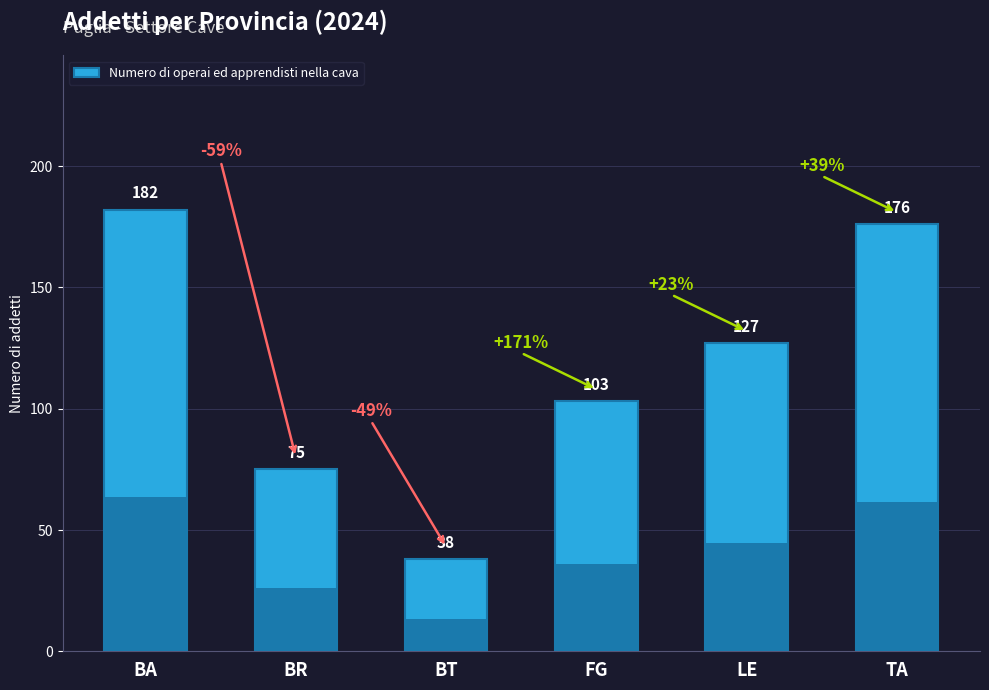

What position from the left is LE?

5